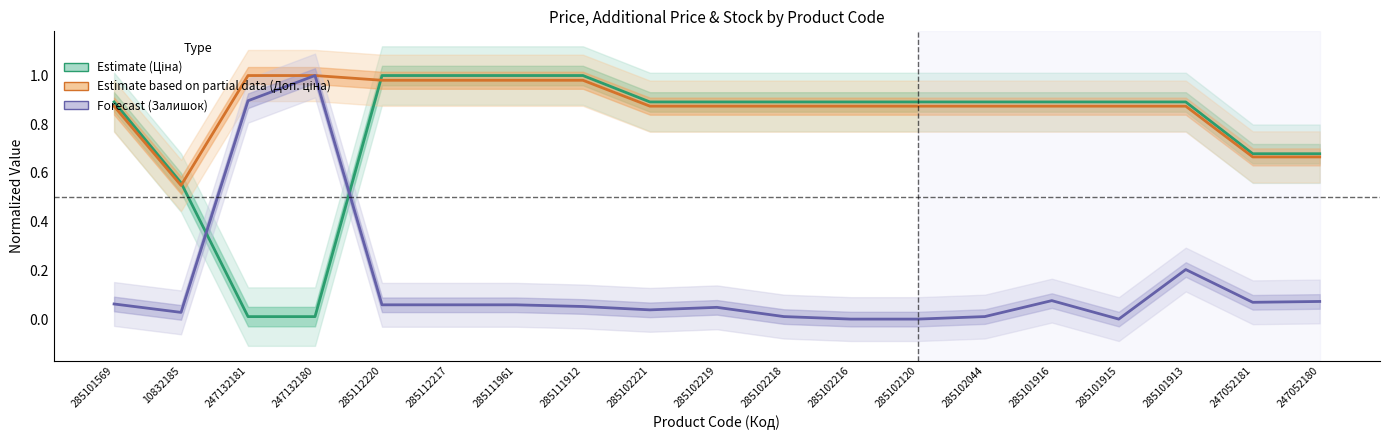

The Estimate (Ціна) series shows 0.3 at 285101913. True or false?

False